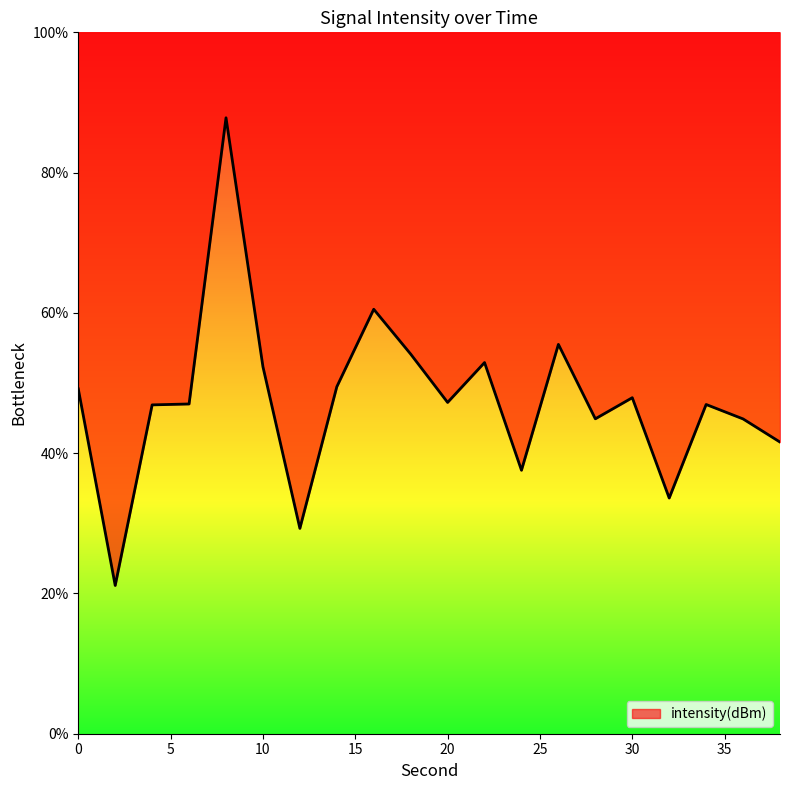

The chart shows a value of 10.0 at 34. True or false?

False